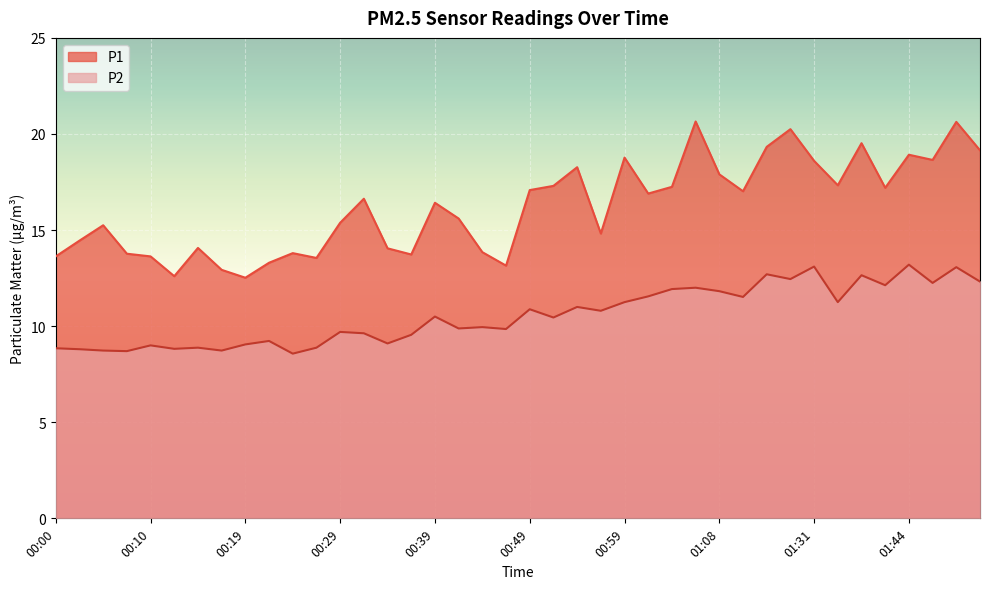

What are all the series names shown in the legend?

P1, P2